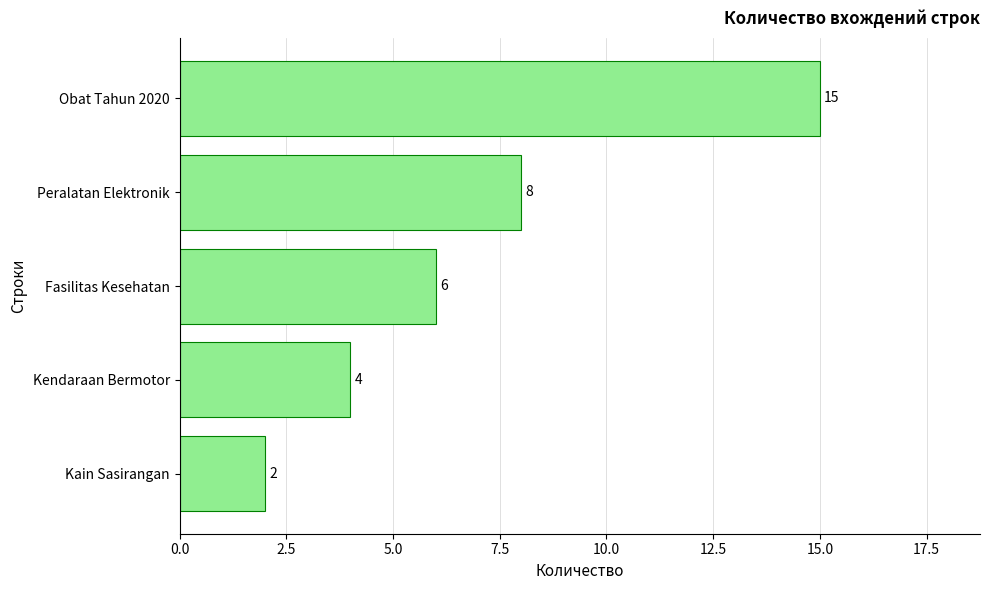

The value at Kendaraan Bermotor is 4. True or false?

True